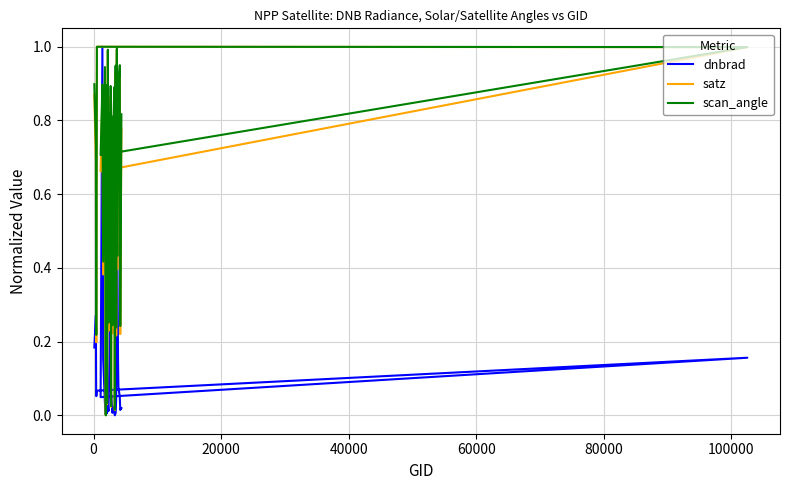

How many values in the scan_angle series exceed 0?

39